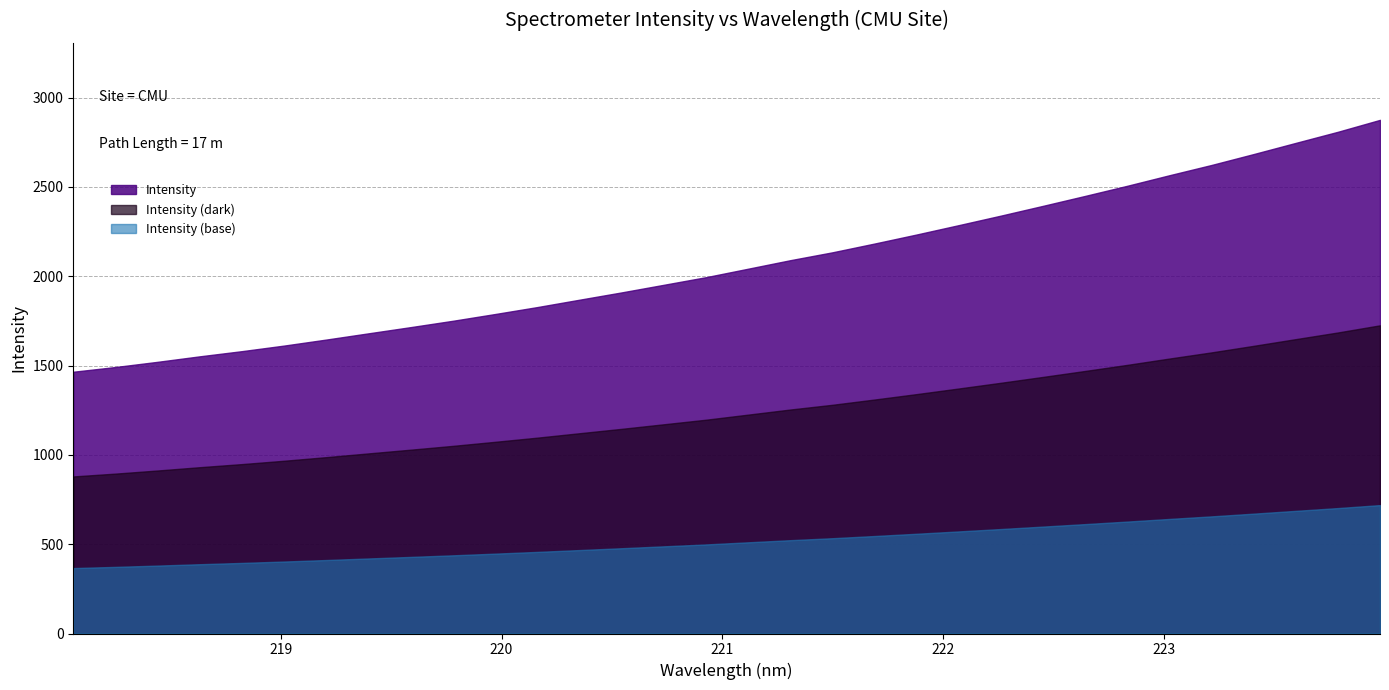

Reading left to right, what are all the values shown in this chart?

218.0596=1465.1	218.2508=1491.5	218.442=1520.7	218.6332=1551.4	218.8244=1580.4	219.0156=1611.6	219.2067=1645.3	219.3979=1680.2	219.589=1714.9	219.7801=1750.4	219.9712=1788.2	220.1623=1827.1	220.3533=1868.3	220.5444=1909.2	220.7354=1951.7	220.9264=1994.4	221.1174=2041.8	221.3083=2089.4	221.4993=2133.6	221.6902=2182.7	221.8812=2233.3	222.0721=2285.8	222.263=2339.0	222.4538=2393.8	222.6447=2449.4	222.8355=2506.0	223.0264=2565.1	223.2172=2622.5	223.408=2683.6	223.5987=2746.1	223.7895=2808.2	223.9802=2874.9